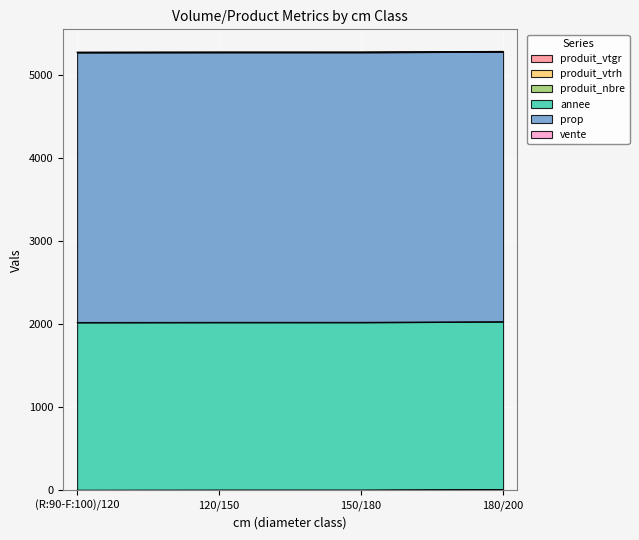

What is the label of the 3rd point from the right?

120/150